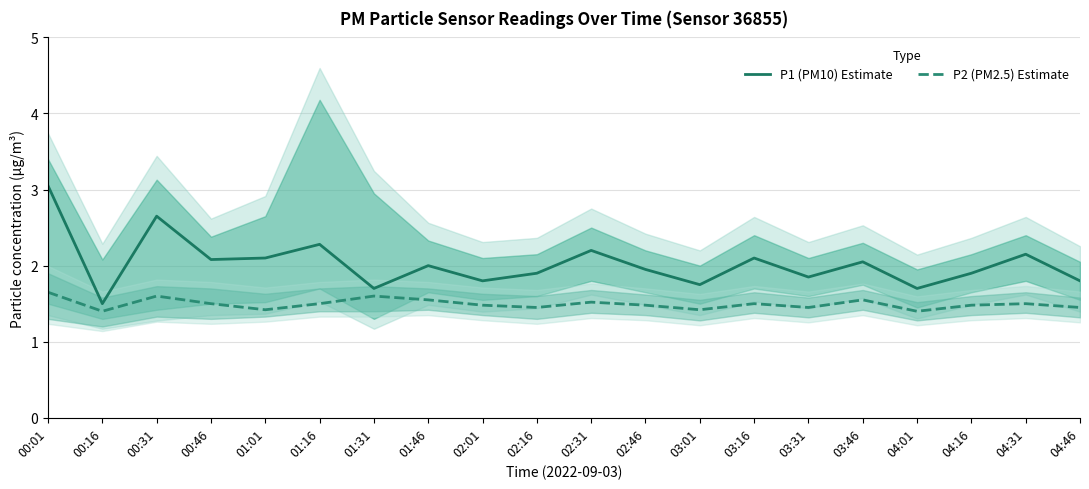

What is the total value across all series at 03:46?

3.6